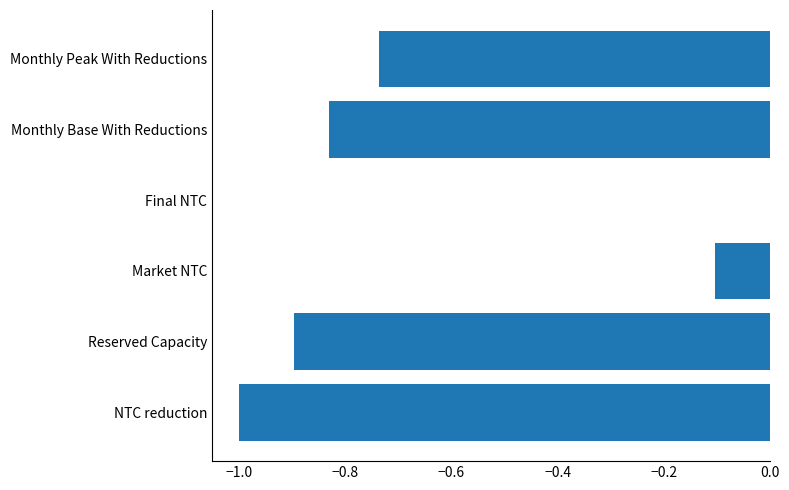

True or false: the data shows -1.2 at Monthly Base With Reductions.

False